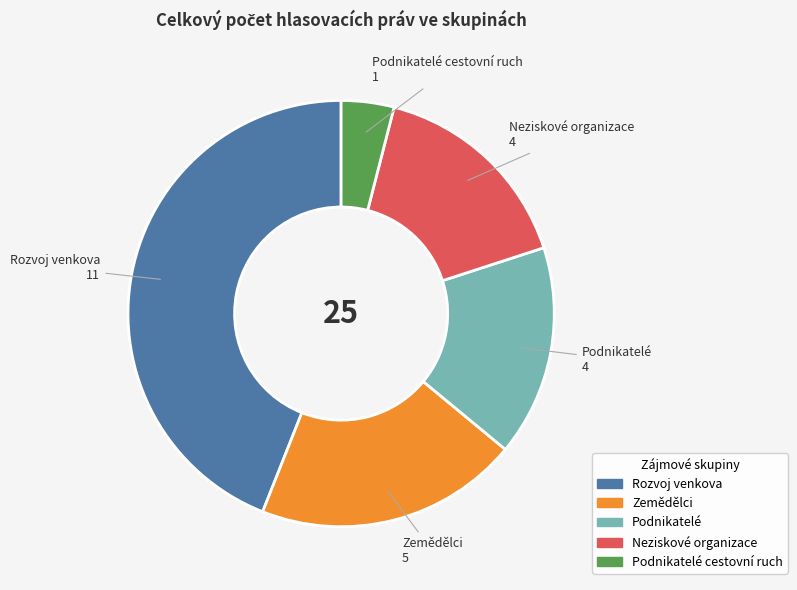

Is there any slice that represents more than half of the pie?

No